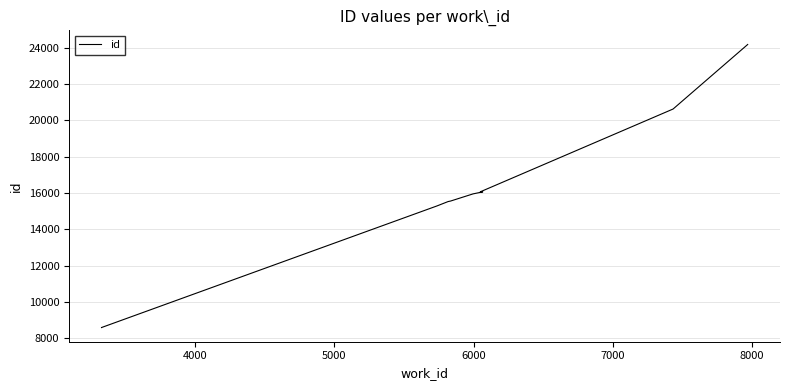

Reading right to left, transcribe all the data shown in this chart.

24176	20624	16067	16064	15955	15560	15531	15293	8597	8596